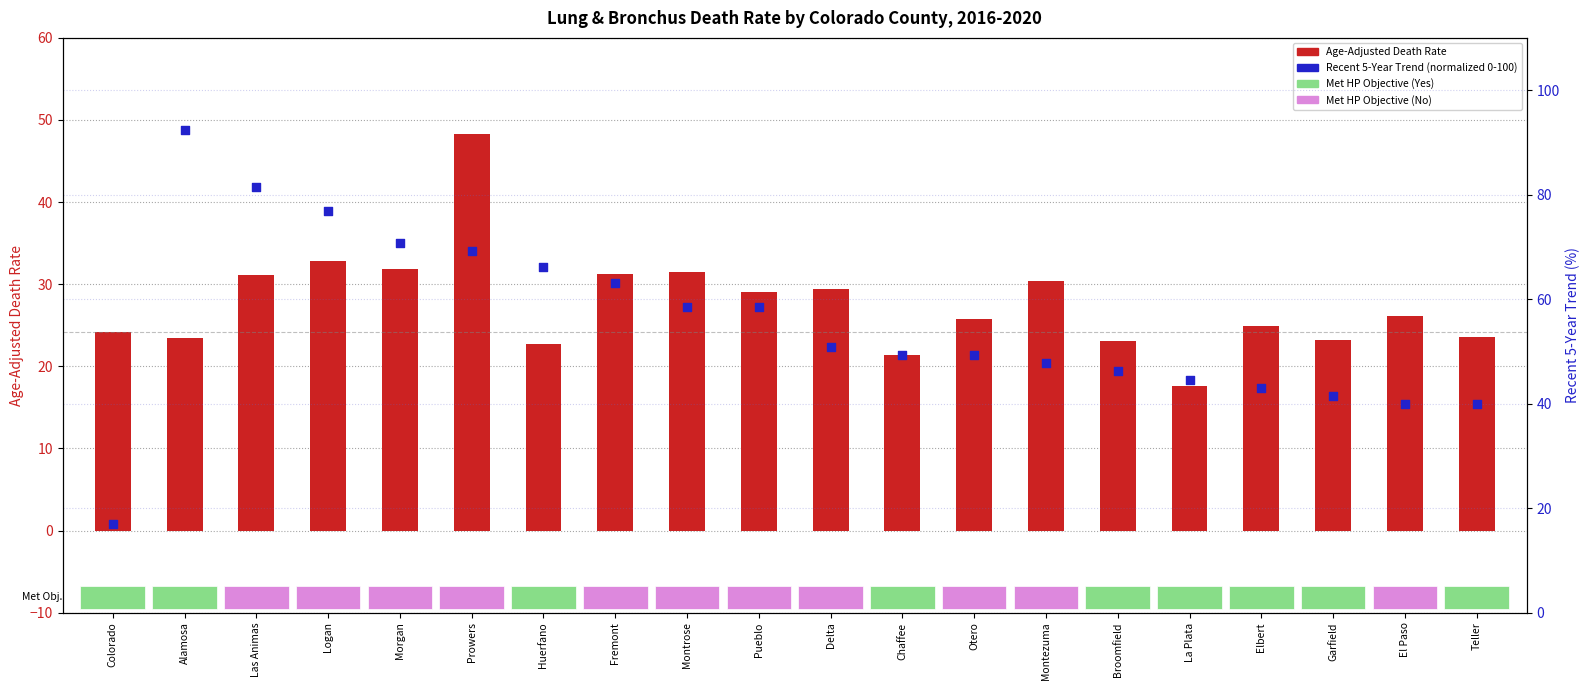

What are all the series names shown in the legend?

Age-Adjusted Death Rate, Recent 5-Year Trend (normalized)